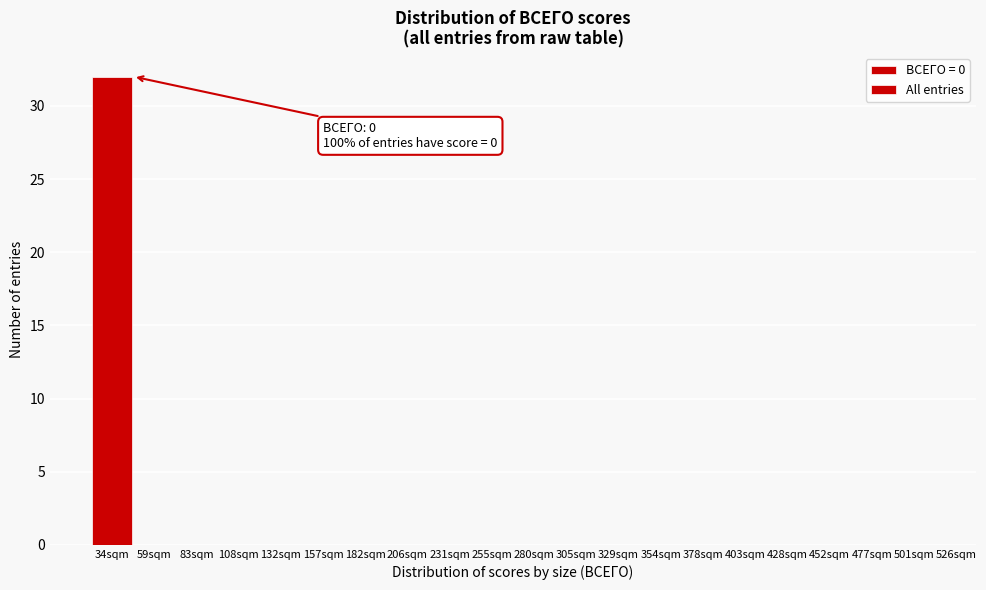

Reading left to right, extract all data points from this chart.

34sqm=32	59sqm=0	83sqm=0	108sqm=0	132sqm=0	157sqm=0	182sqm=0	206sqm=0	231sqm=0	255sqm=0	280sqm=0	305sqm=0	329sqm=0	354sqm=0	378sqm=0	403sqm=0	428sqm=0	452sqm=0	477sqm=0	501sqm=0